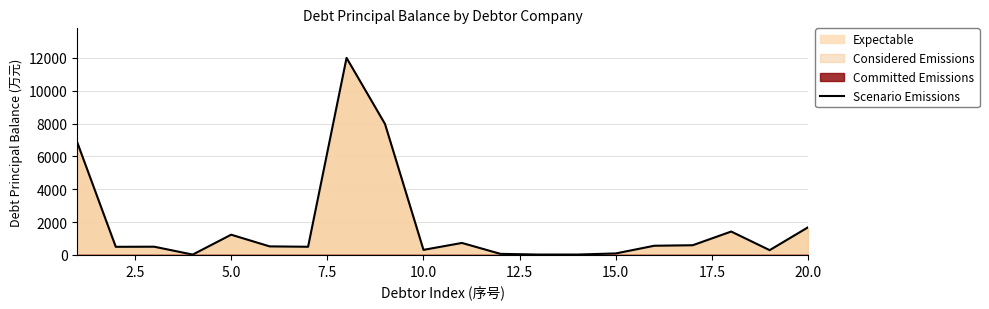

What is the greatest value displayed?

12000.0